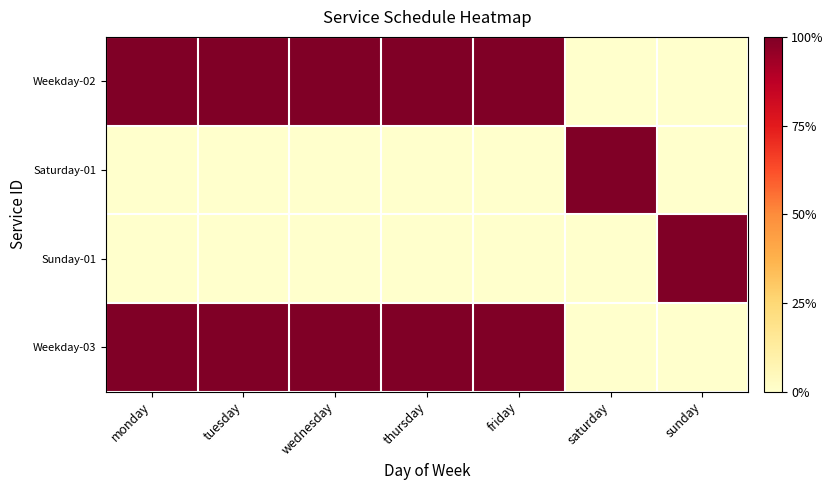

Reading left to right, what are all the values shown in this chart?

Weekday-02: monday=1	tuesday=1	wednesday=1	thursday=1	friday=1	saturday=0	sunday=0
Saturday-01: monday=0	tuesday=0	wednesday=0	thursday=0	friday=0	saturday=1	sunday=0
Sunday-01: monday=0	tuesday=0	wednesday=0	thursday=0	friday=0	saturday=0	sunday=1
Weekday-03: monday=1	tuesday=1	wednesday=1	thursday=1	friday=1	saturday=0	sunday=0